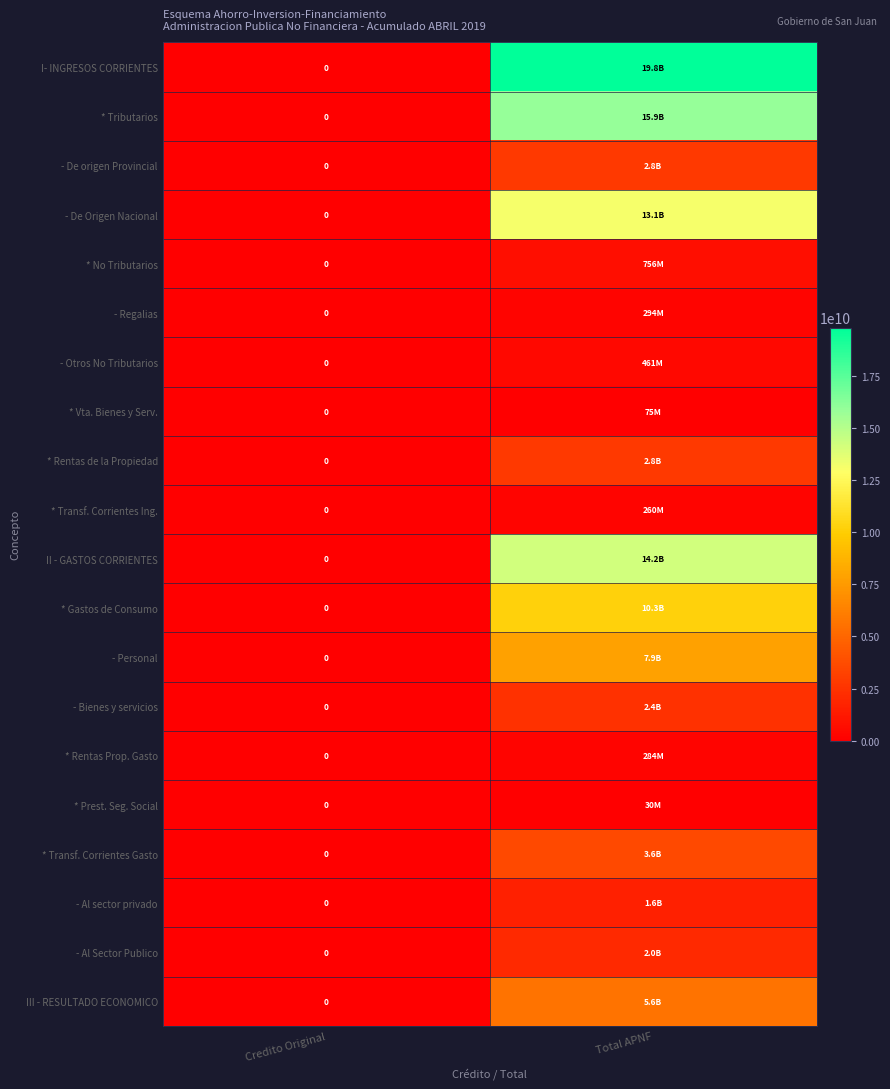

Between Total APNF and Credito Original, which is larger?

Total APNF